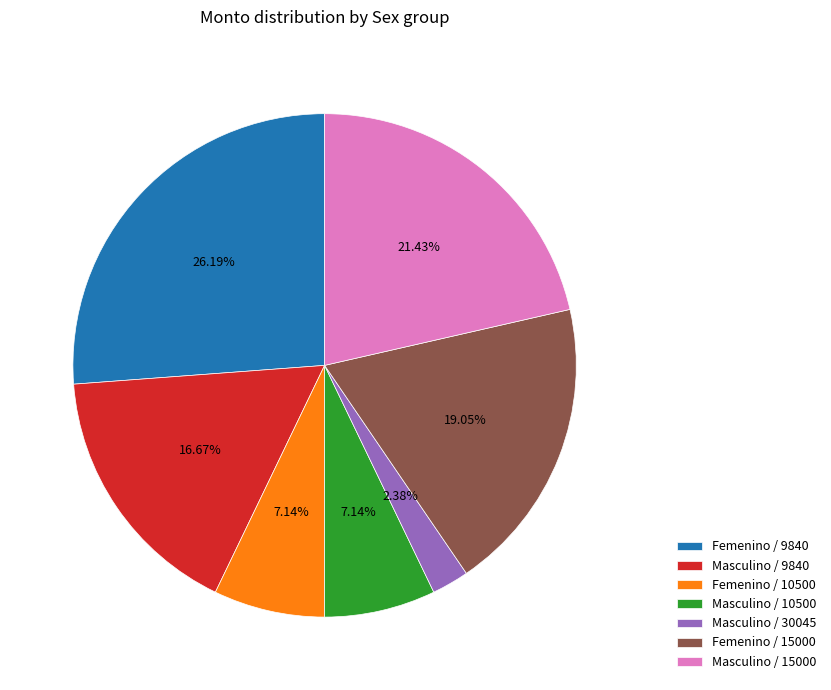

Is there a majority slice in this chart?

No